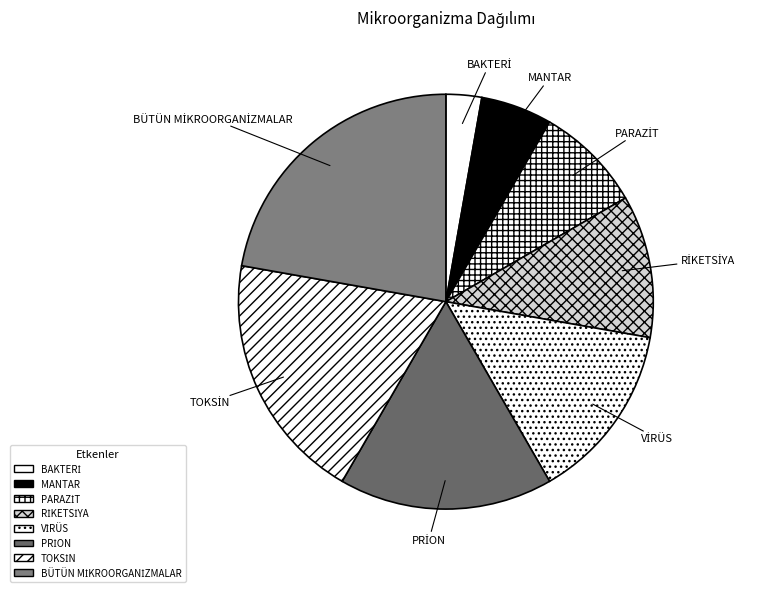

Is there a majority slice in this chart?

No